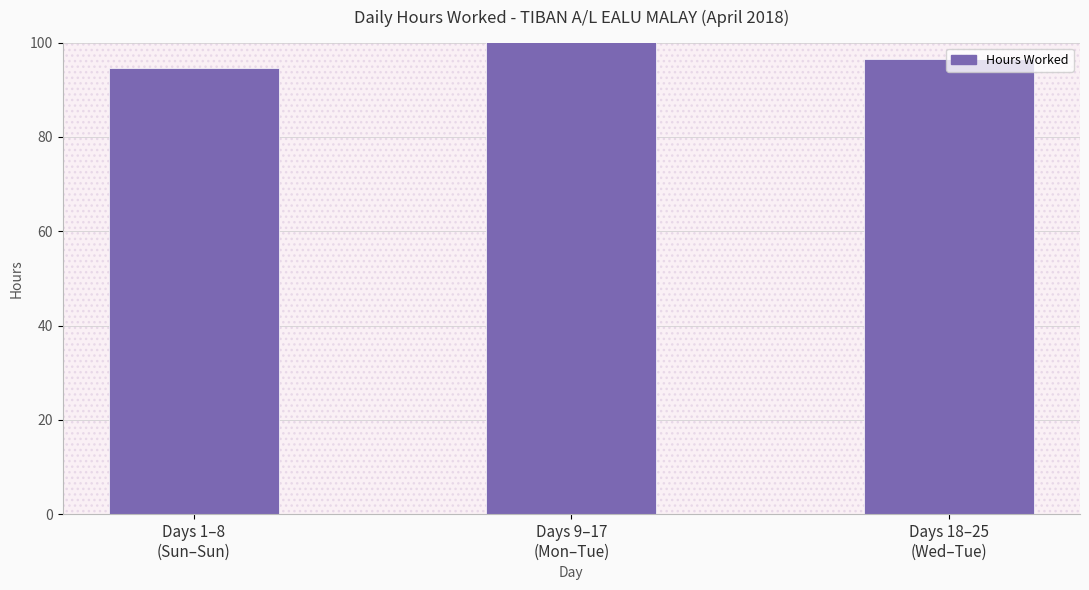

List the labels in order of value, largest first.

Days 9–17
(Mon–Tue), Days 18–25
(Wed–Tue), Days 1–8
(Sun–Sun)